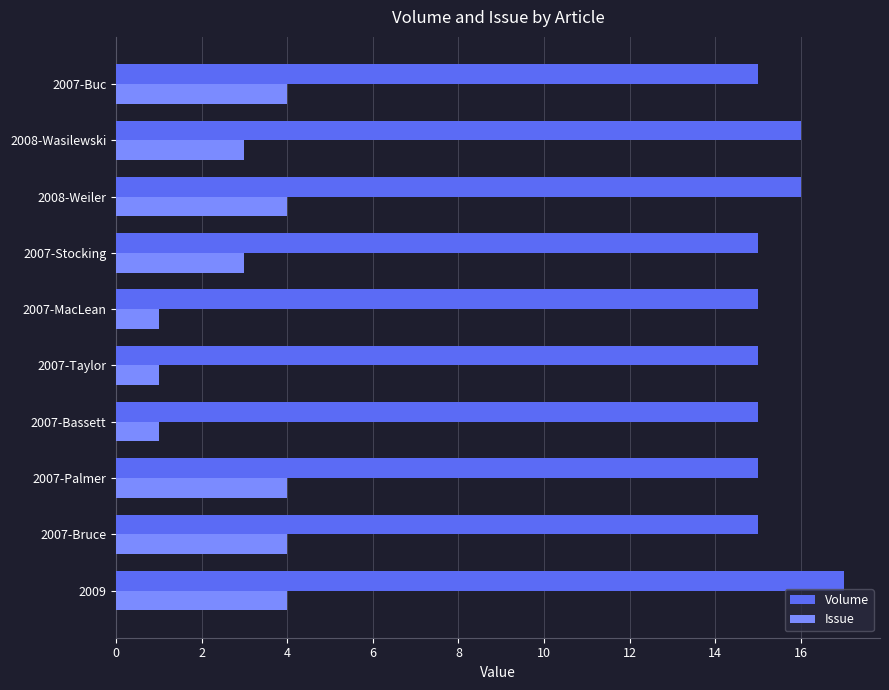

Which series has the largest total across all categories?

Volume